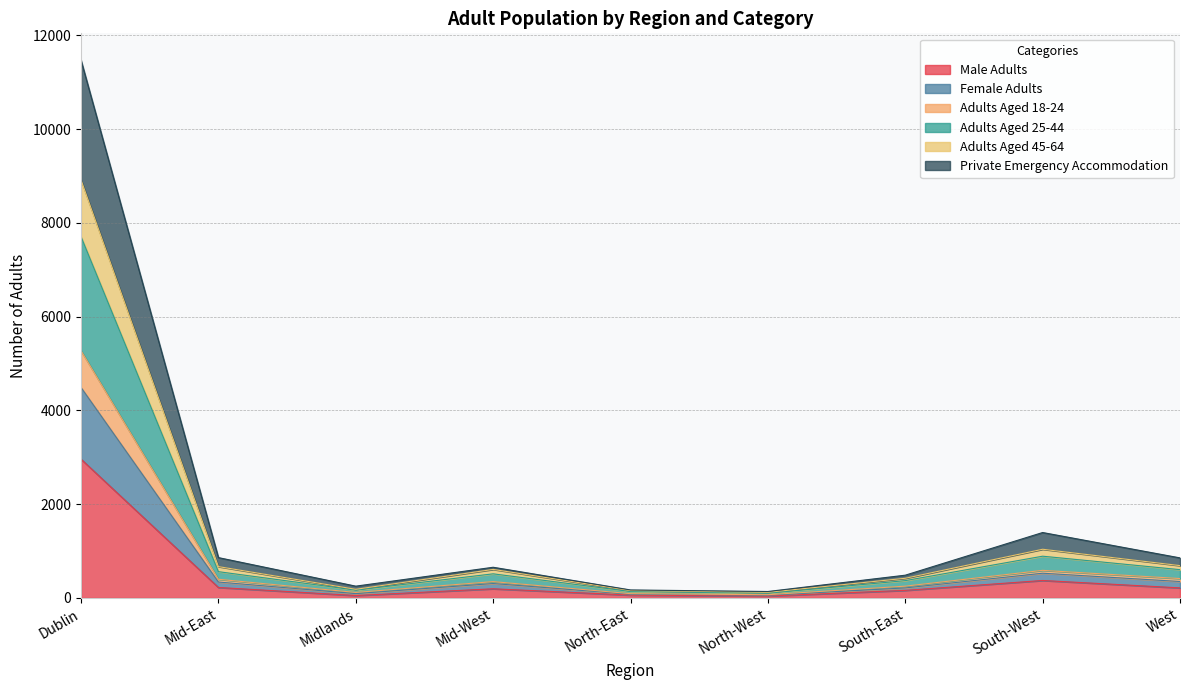

What is the maximum value shown in the chart?

11469